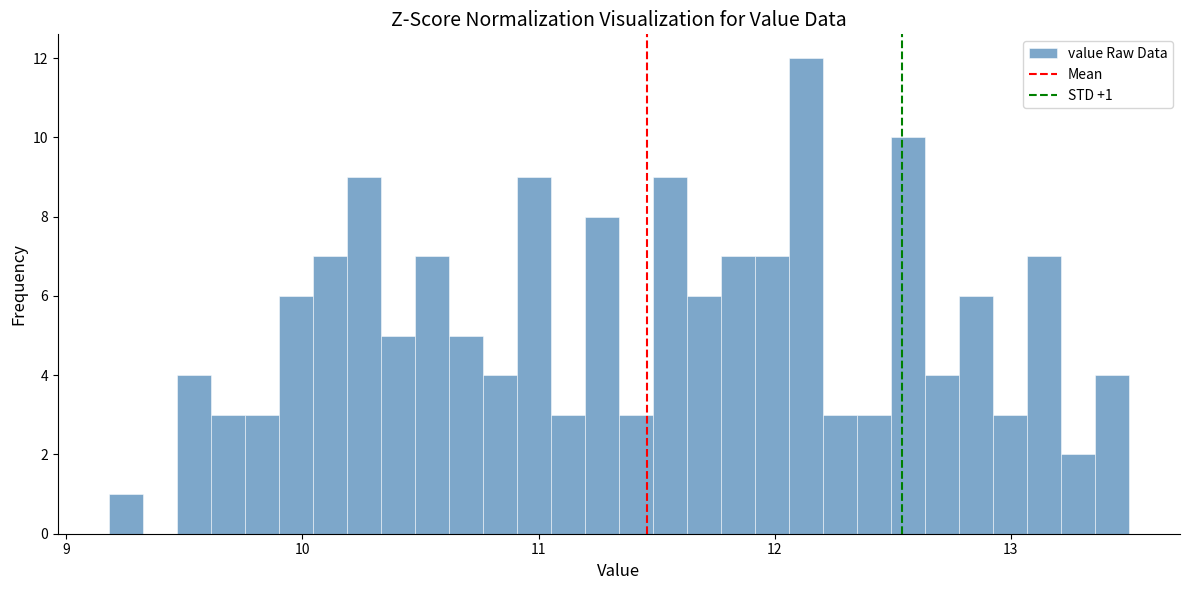

Around what value on the x-axis is the tallest bar? Give the approximate position of its centre, as read against the axis.

12.1